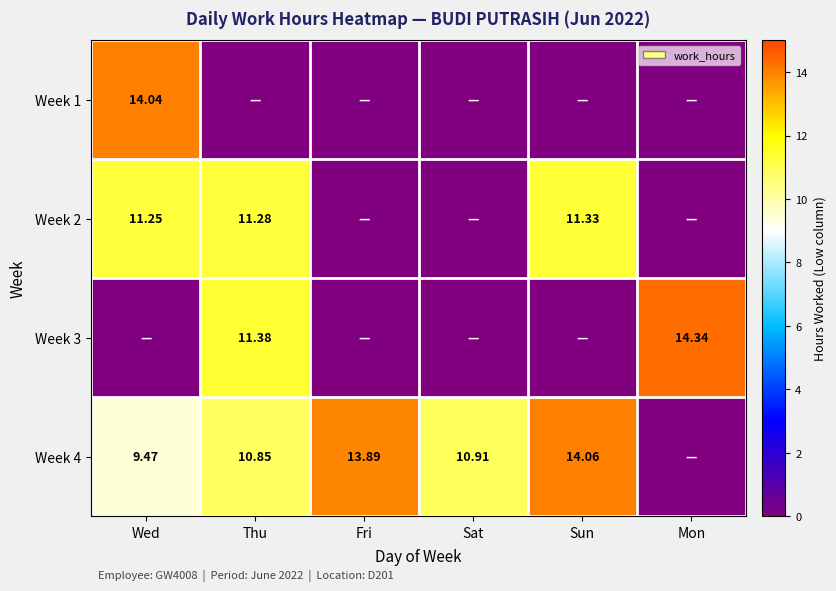

Is the value of Week 4 at Sun greater than the value of Week 2 at Wed?

Yes